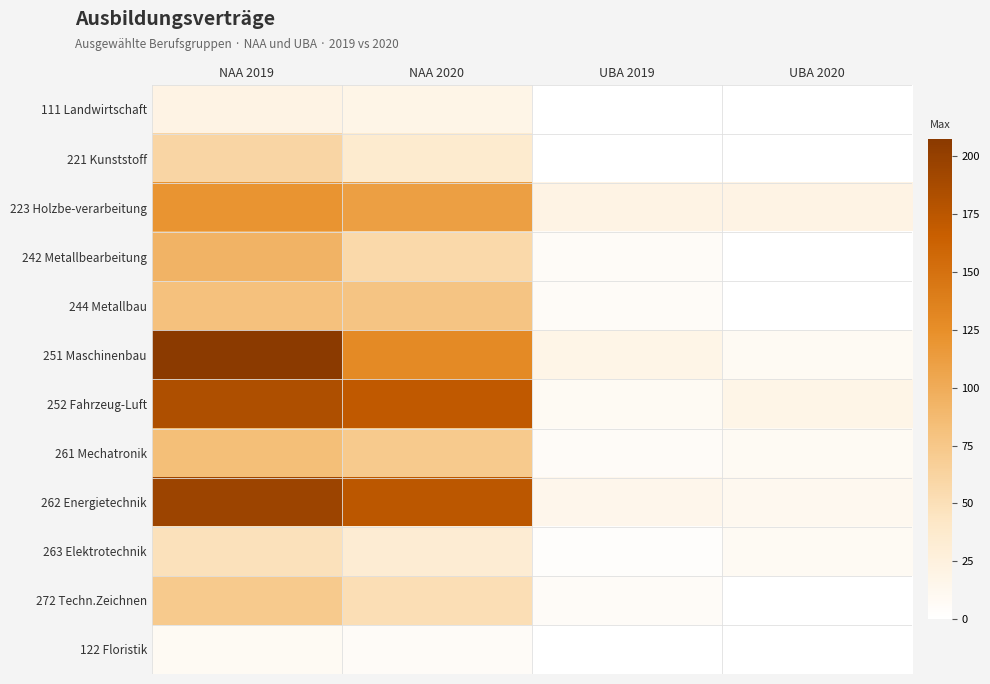

List the series in order of their peak value, highest first.

251 Maschinenbau, 262 Energietechnik, 252 Fahrzeug-Luft, 223 Holzbe-verarbeitung, 242 Metallbearbeitung, 261 Mechatronik, 244 Metallbau, 272 Techn.Zeichnen, 221 Kunststoff, 263 Elektrotechnik, 111 Landwirtschaft, 122 Floristik